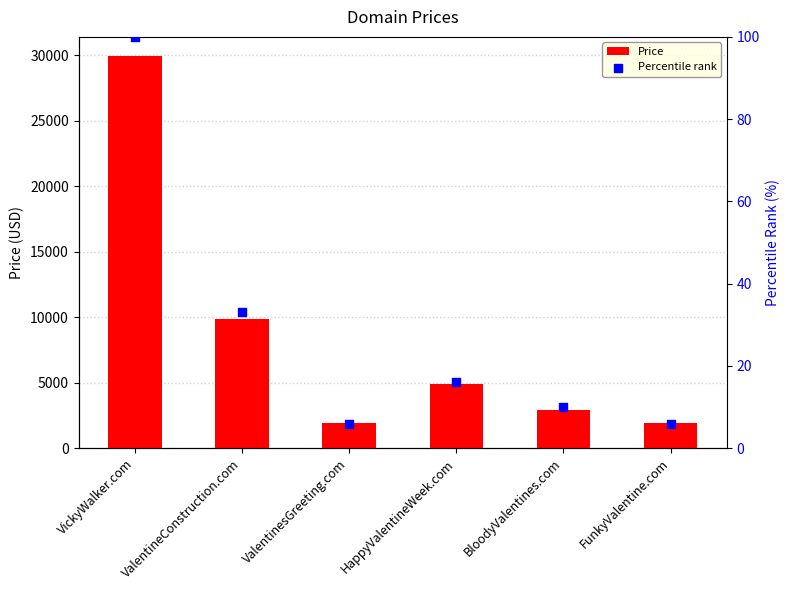

Which series reaches the minimum Y coordinate?

Percentile rank